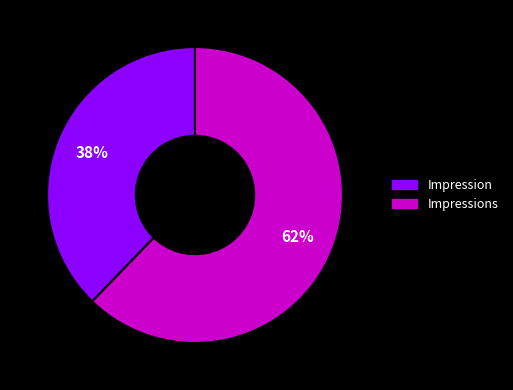

To the nearest percent, what is the average slice percentage?

50%